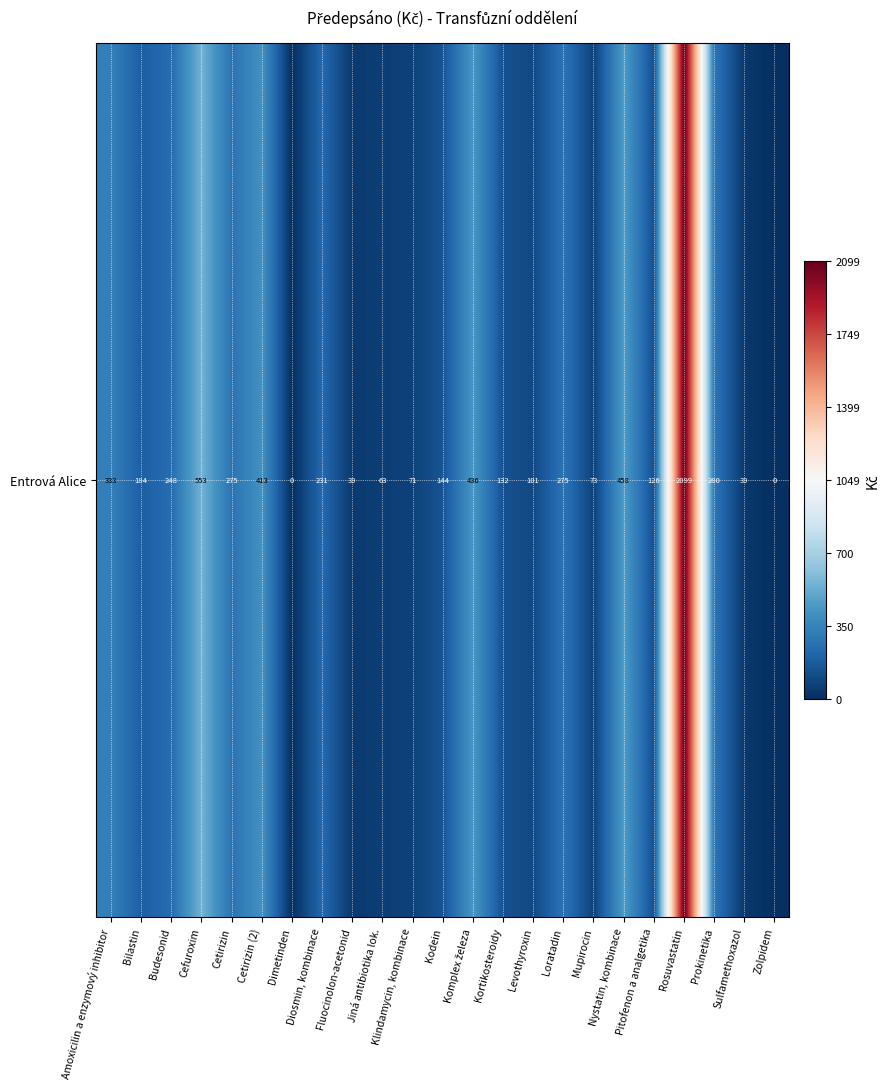

Which category has the lowest value across all series?

Dimetinden